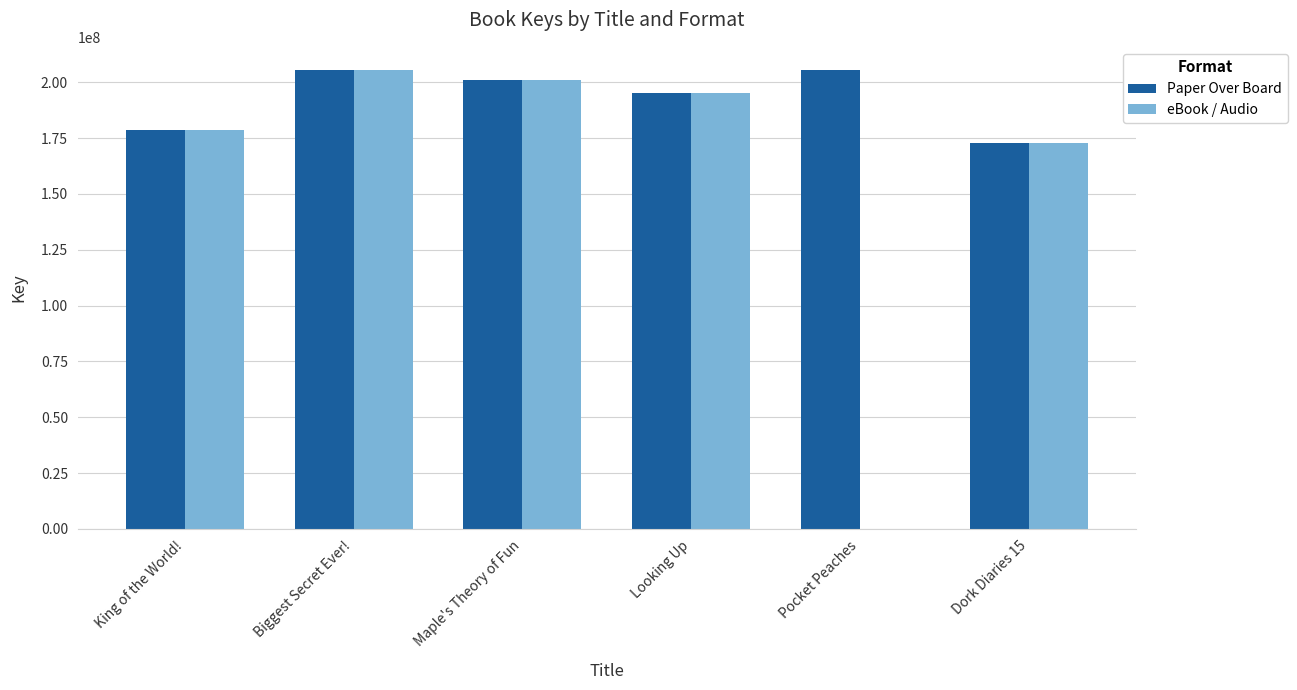

Which series has the largest total across all categories?

Paper Over Board